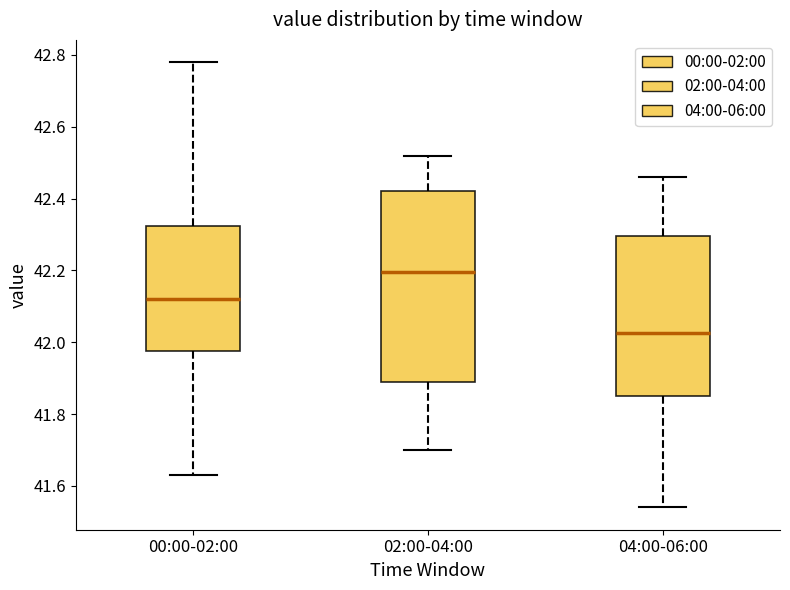

Which box has the highest median line?

02:00-04:00